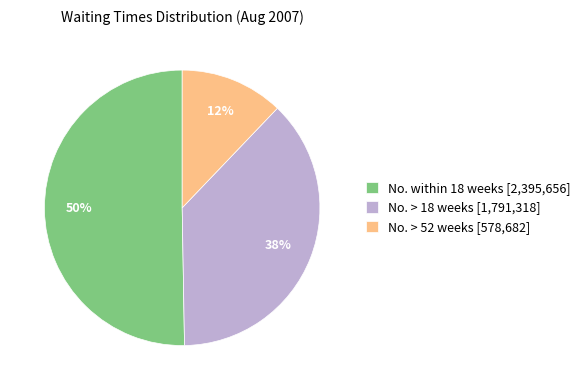

To the nearest percent, what portion does No. > 52 weeks [578,682] represent?

12%